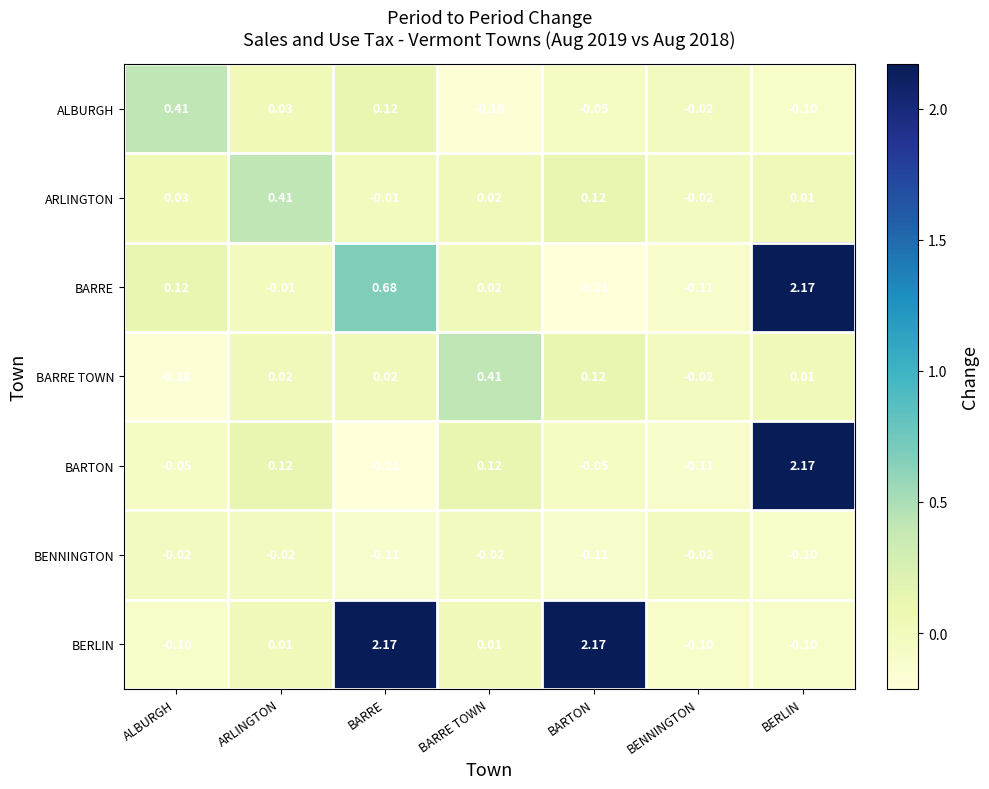

At which label does ALBURGH first exceed 0?

ALBURGH